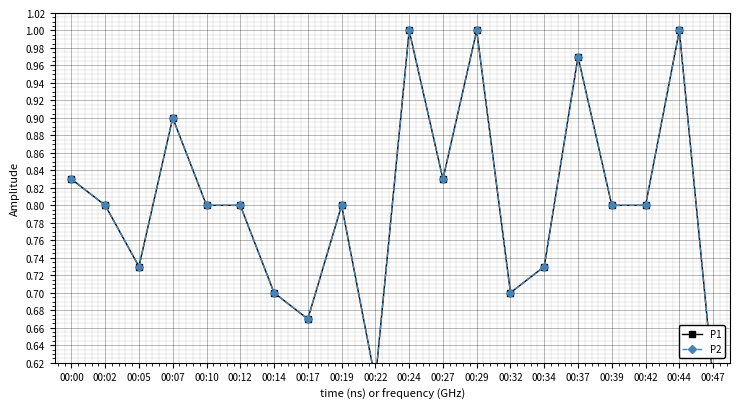

Reading left to right, list all the values displayed in this chart.

P1: 00:00=0.8	00:02=0.8	00:05=0.7	00:07=0.9	00:10=0.8	00:12=0.8	00:14=0.7	00:17=0.7	00:19=0.8	00:22=0.6	00:24=1.0	00:27=0.8	00:29=1.0	00:32=0.7	00:34=0.7	00:37=1.0	00:39=0.8	00:42=0.8	00:44=1.0	00:47=0.6
P2: 00:00=0.8	00:02=0.8	00:05=0.7	00:07=0.9	00:10=0.8	00:12=0.8	00:14=0.7	00:17=0.7	00:19=0.8	00:22=0.6	00:24=1.0	00:27=0.8	00:29=1.0	00:32=0.7	00:34=0.7	00:37=1.0	00:39=0.8	00:42=0.8	00:44=1.0	00:47=0.6